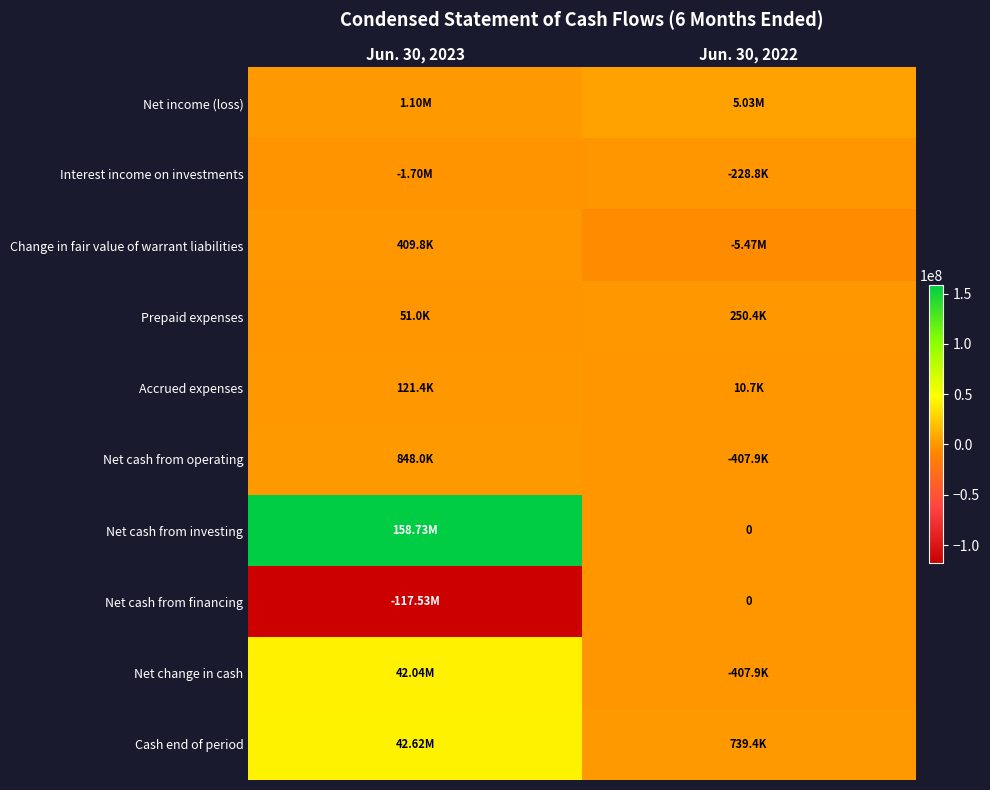

Count the number of categories in the chart.

2